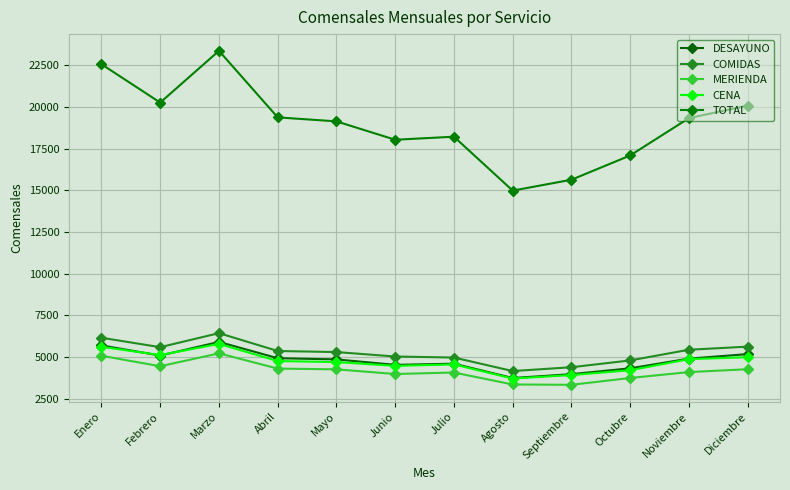

How many lines are shown in the chart?

5